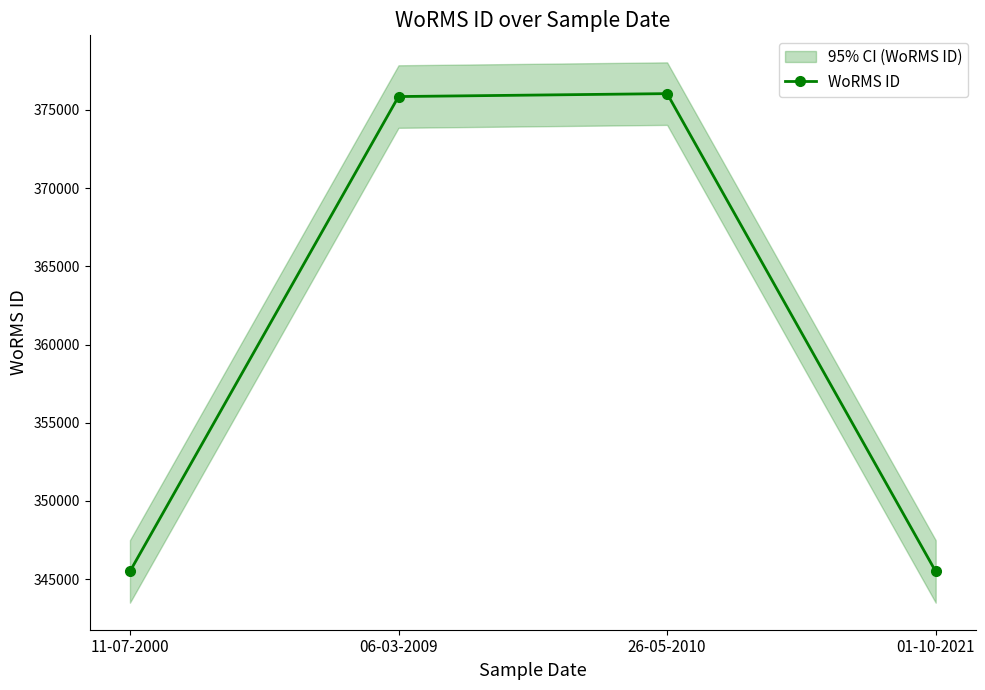

Which label corresponds to the largest value in the chart?

26-05-2010